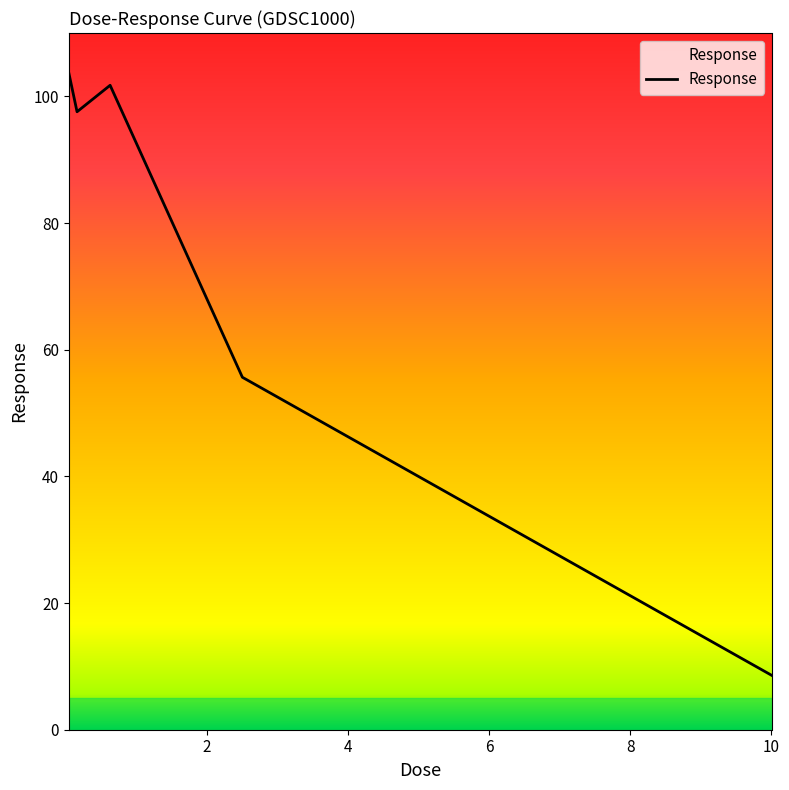

How many series are shown in this chart?

1